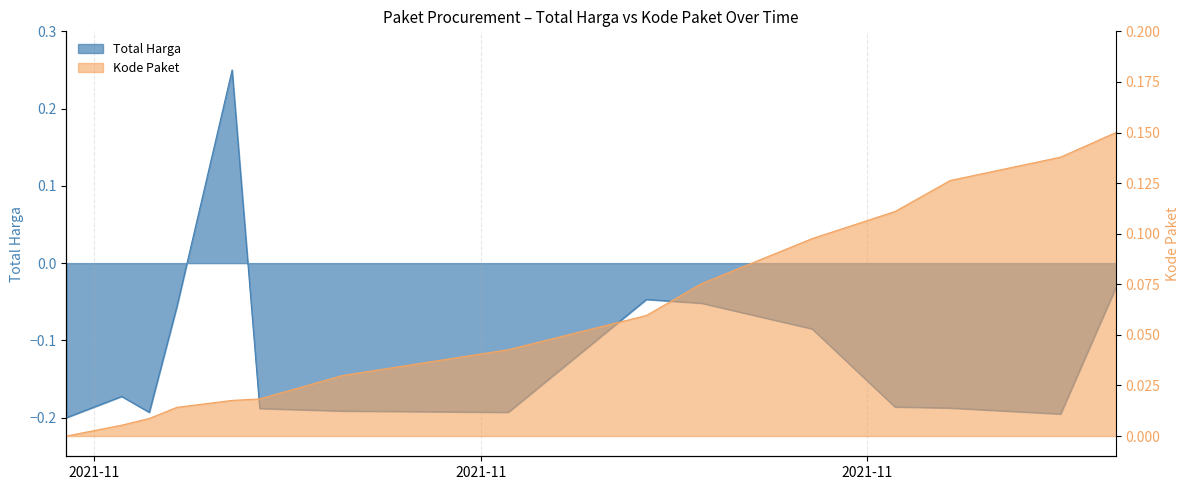

What is the sum of the Kode Paket (norm) values at 2021-11-05 and 2021-12-07?

0.2